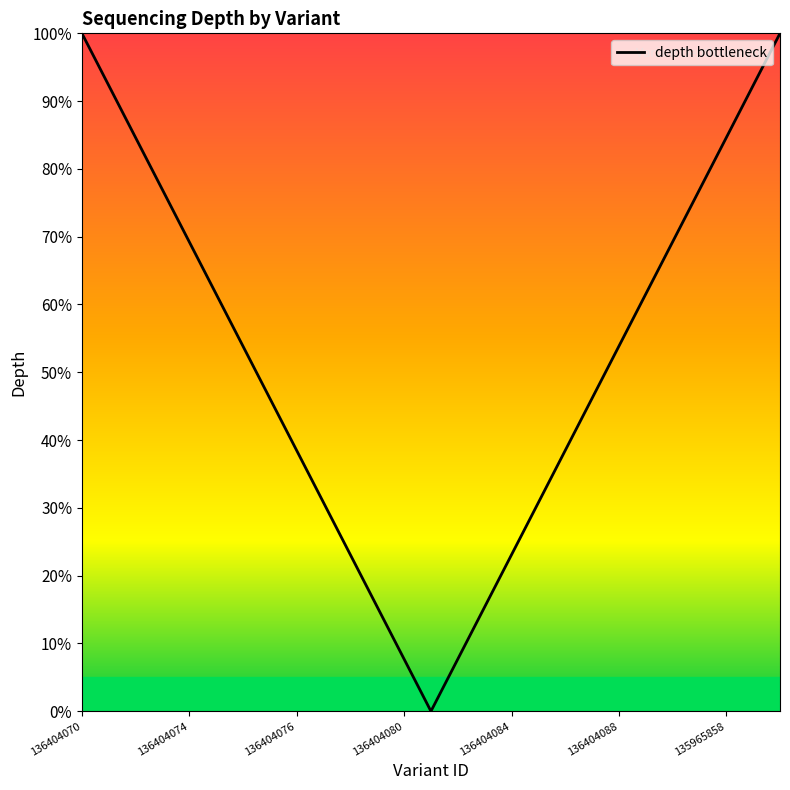

Count the number of data series in this chart.

1